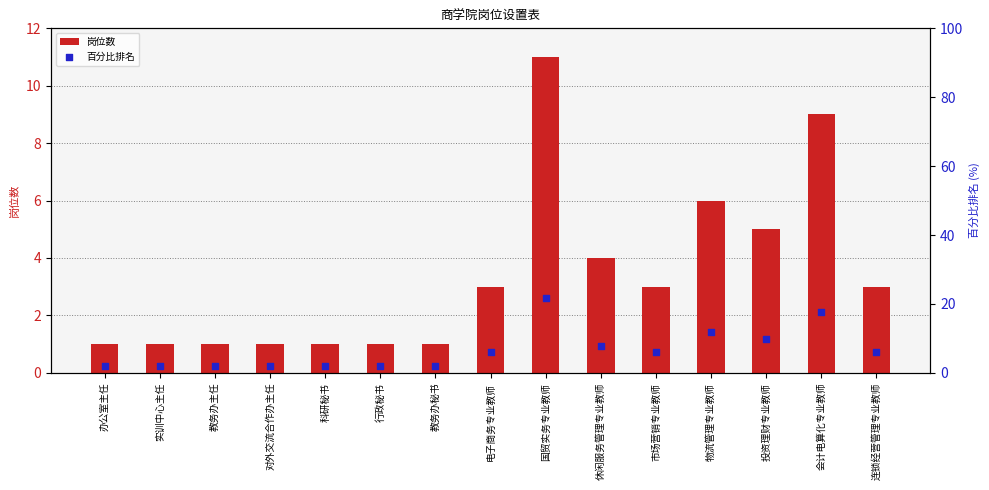

At how many categories does at least one series exceed 10?

3